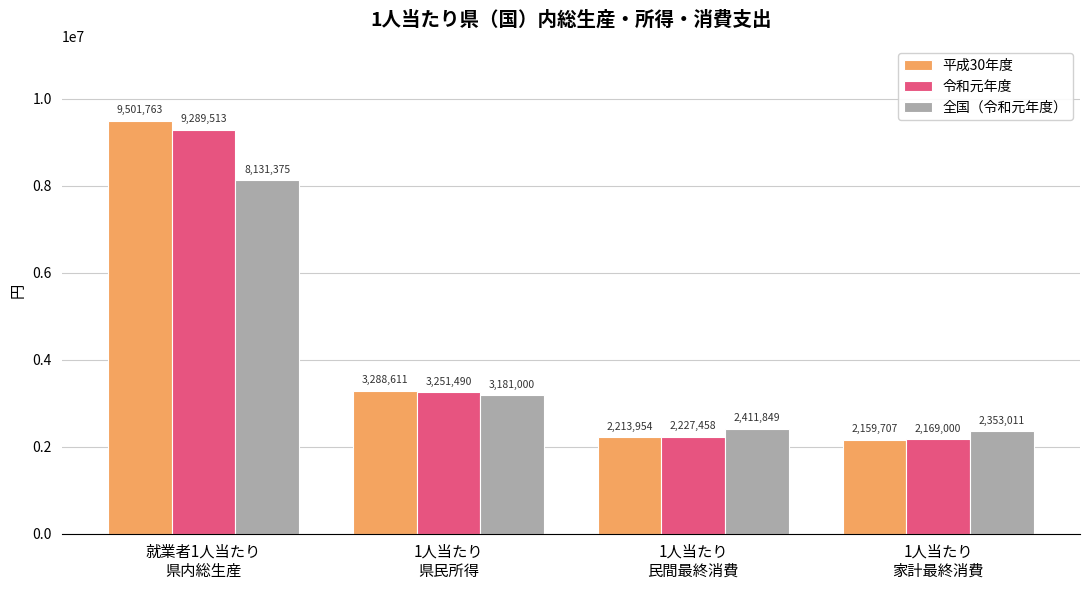

Which series has the largest total across all categories?

平成30年度